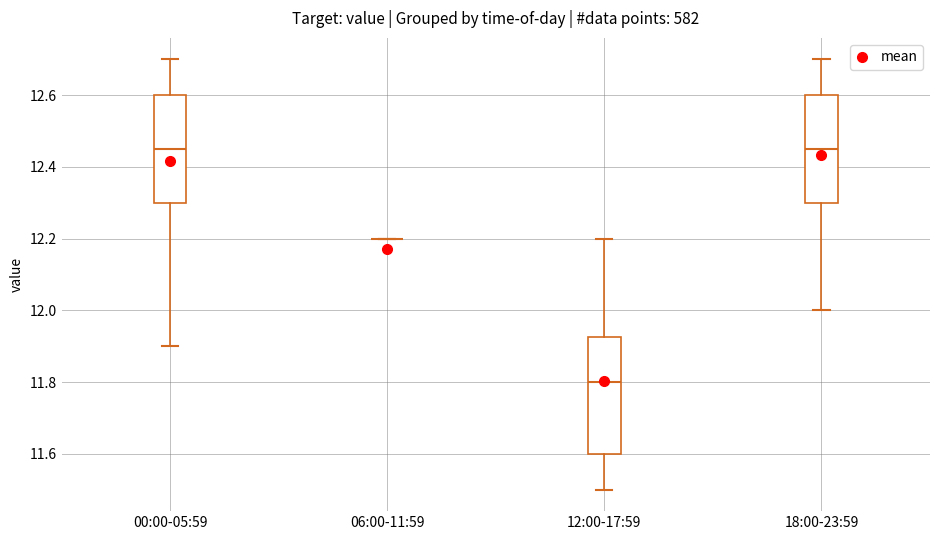

Where does the upper whisker of the box for 00:00-05:59 end on the y-axis? The values are not printed on the chart, so give them approximately, as read against the axis.

12.70